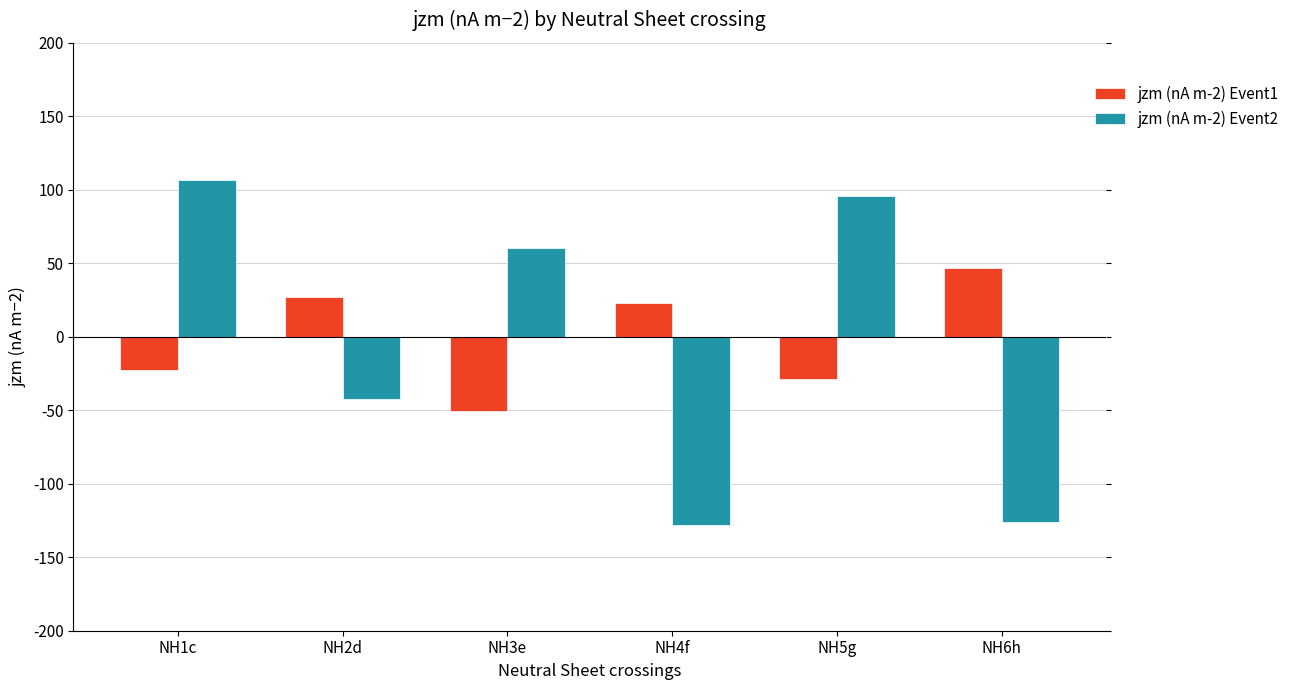

How many positive values does the jzm (nA m-2) Event2 series have?

3